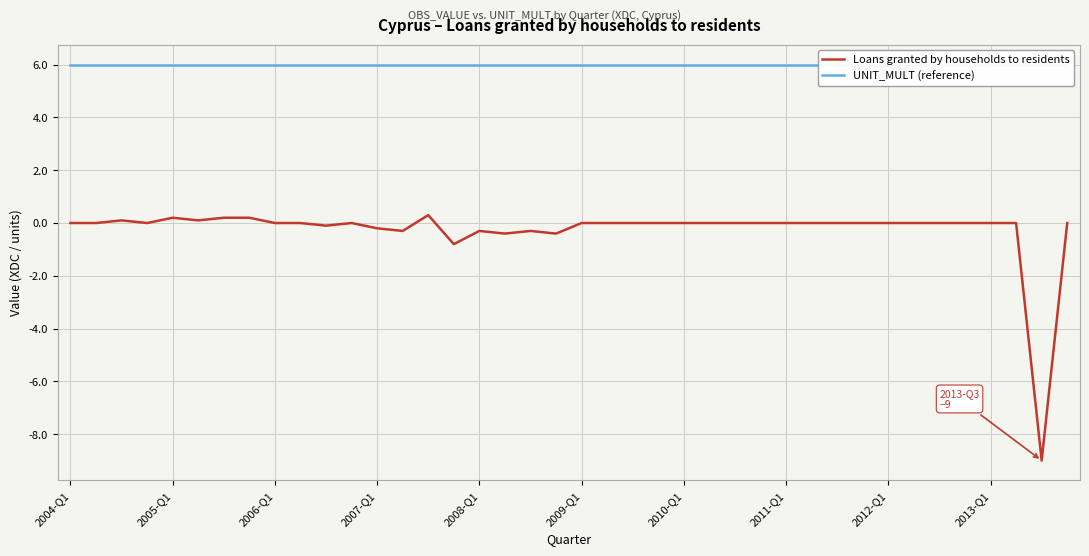

True or false: UNIT_MULT (reference) and Loans granted by households to residents intersect in this chart.

False